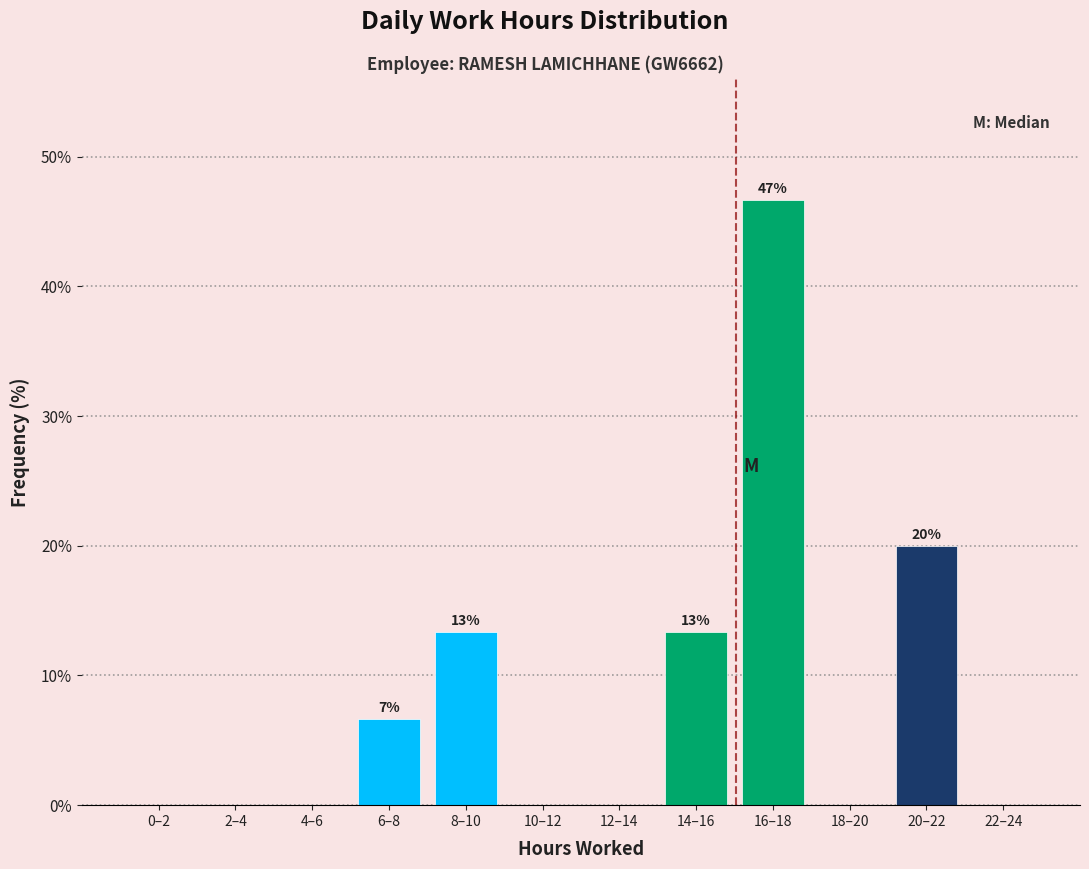

Reading right to left, extract all data points from this chart.

22–24=0.0	20–22=20.0	18–20=0.0	16–18=46.7	14–16=13.3	12–14=0.0	10–12=0.0	8–10=13.3	6–8=6.7	4–6=0.0	2–4=0.0	0–2=0.0